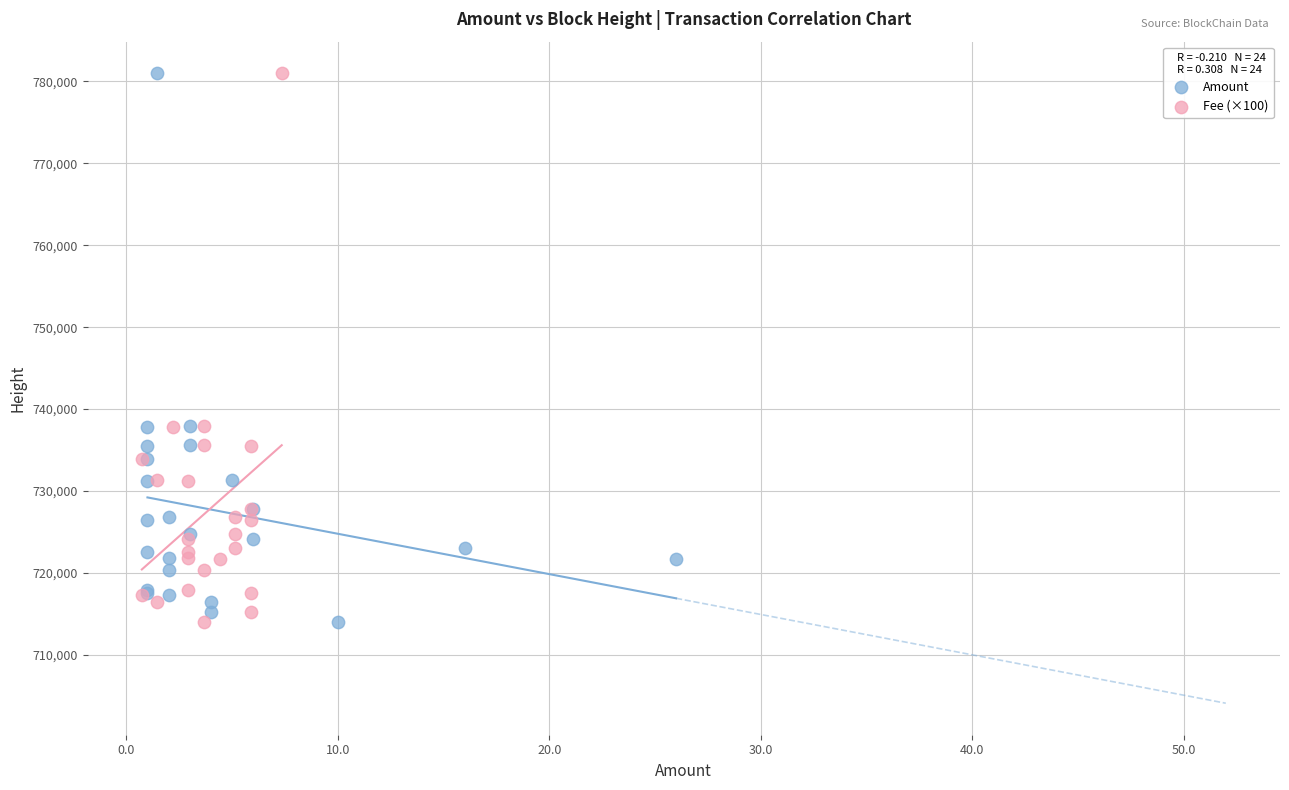

What are all the series names shown in the legend?

Amount, Fee (×100)